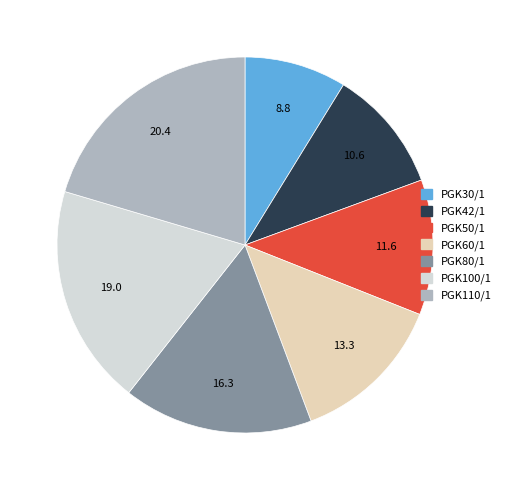

Between PGK42/1 and PGK30/1, which is larger?

PGK42/1